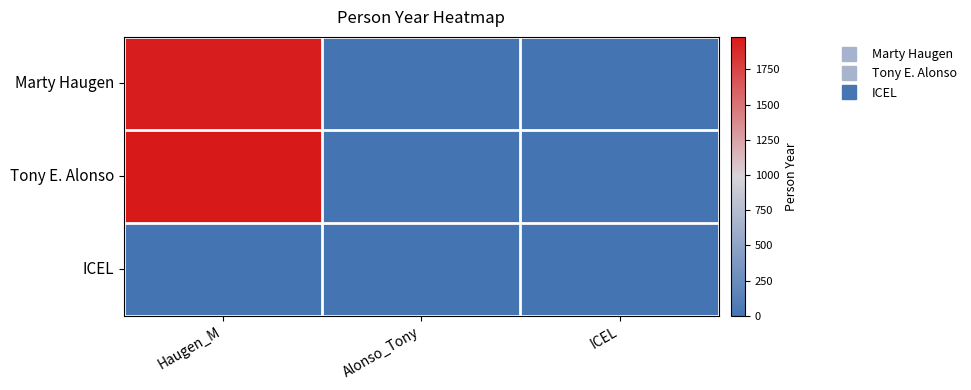

Which series changed the most between Alonso_Tony and ICEL?

Marty Haugen